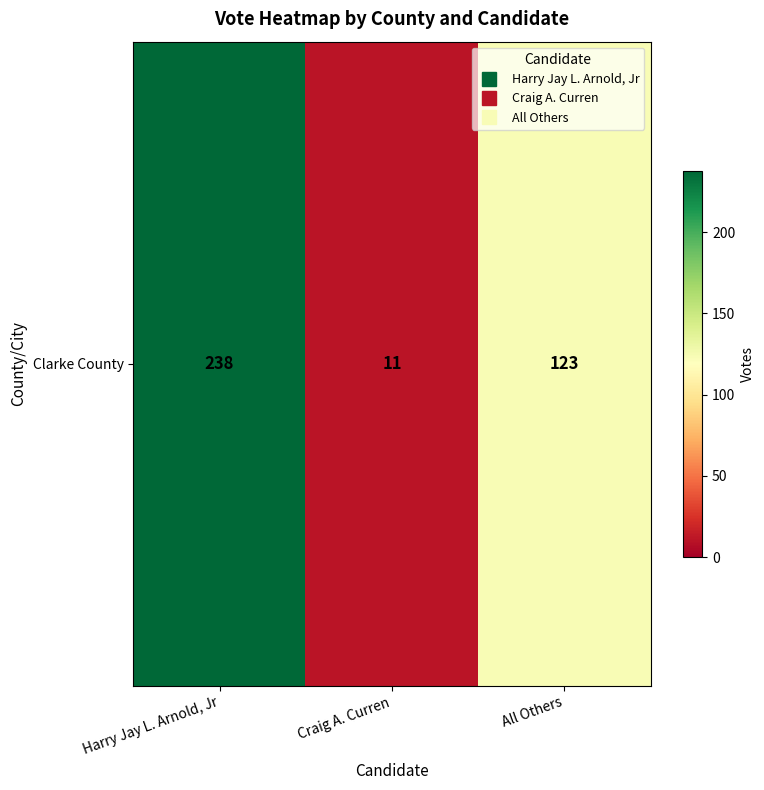

At which label does the data first exceed 123?

Harry Jay L. Arnold, Jr